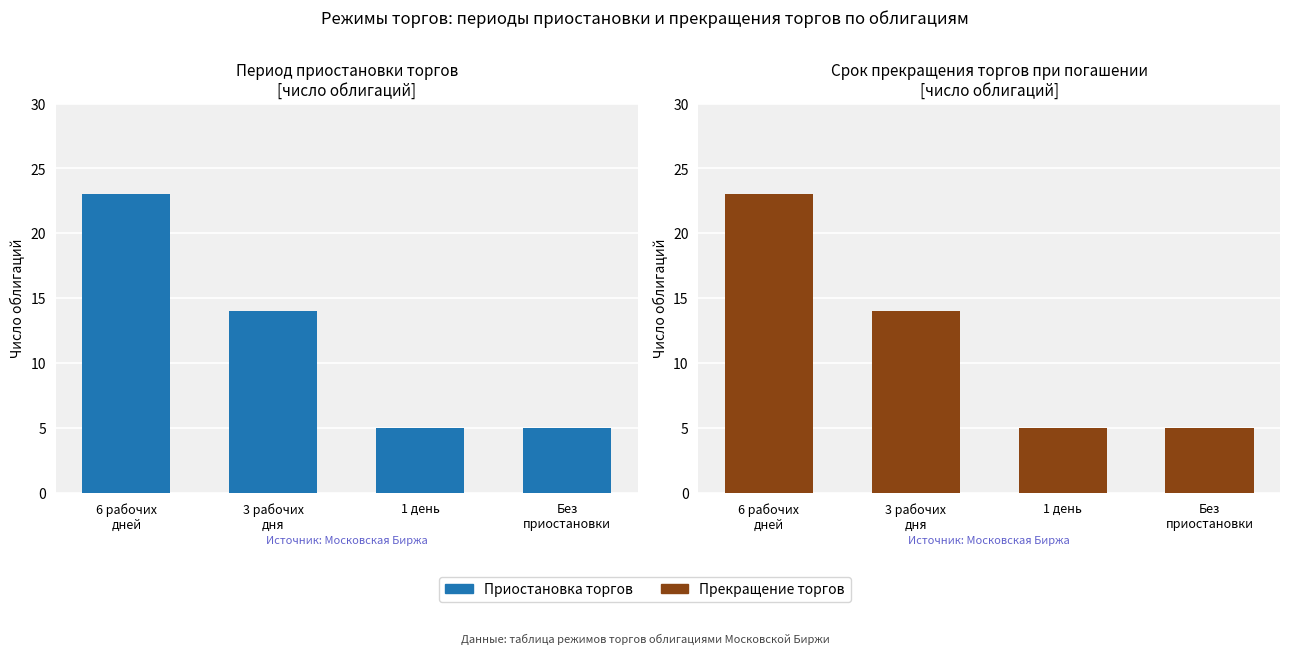

The Приостановка торгов series shows 5 at Без
приостановки. True or false?

True